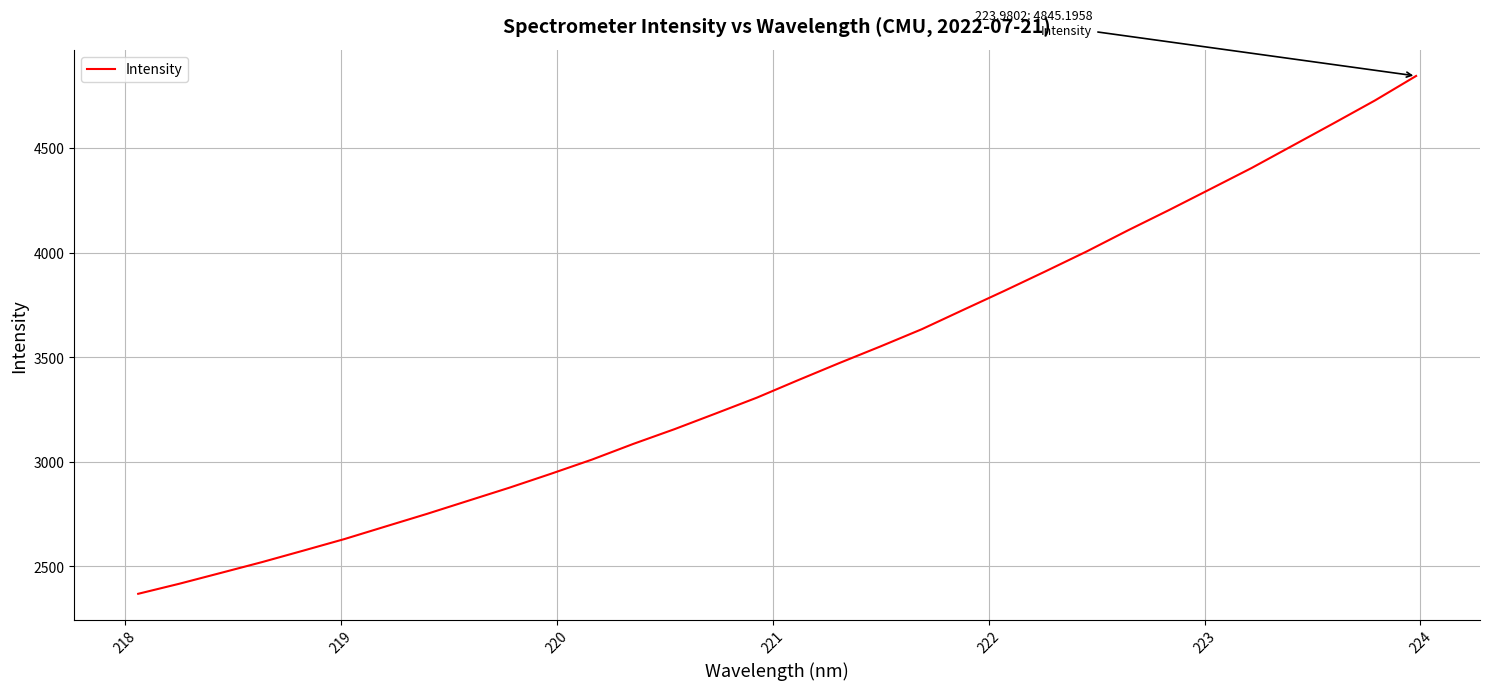

What is the greatest value displayed?

4845.2